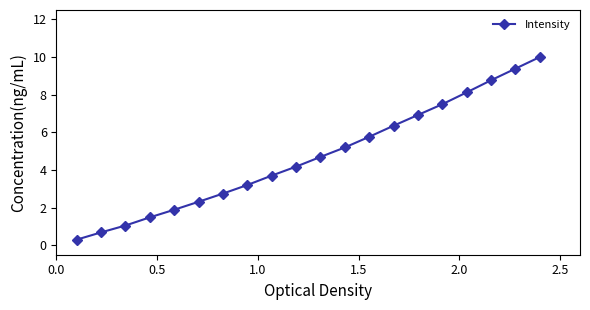

True or false: the data has more than 2 interior local peaks.

False